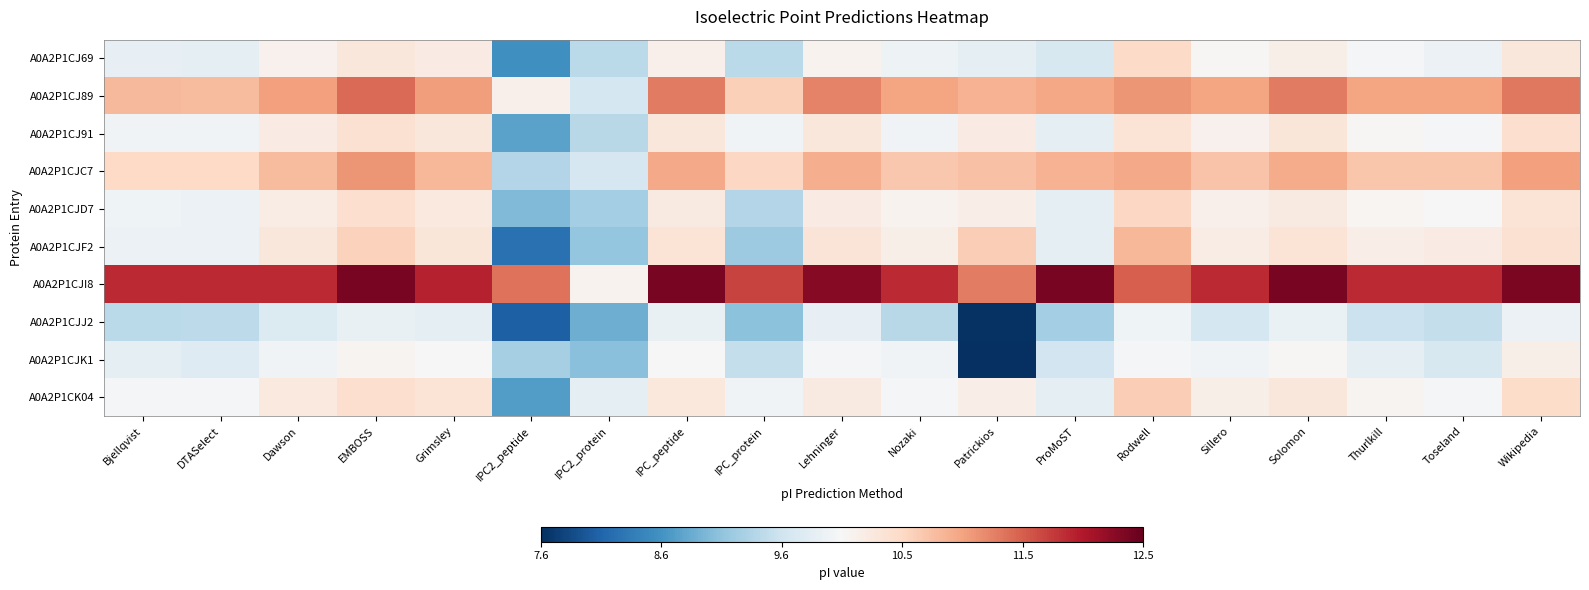

At ProMoST, list the series in order from smallest to largest.

A0A2P1CJJ2, A0A2P1CJK1, A0A2P1CJ69, A0A2P1CJ91, A0A2P1CJD7, A0A2P1CJF2, A0A2P1CK04, A0A2P1CJC7, A0A2P1CJ89, A0A2P1CJI8